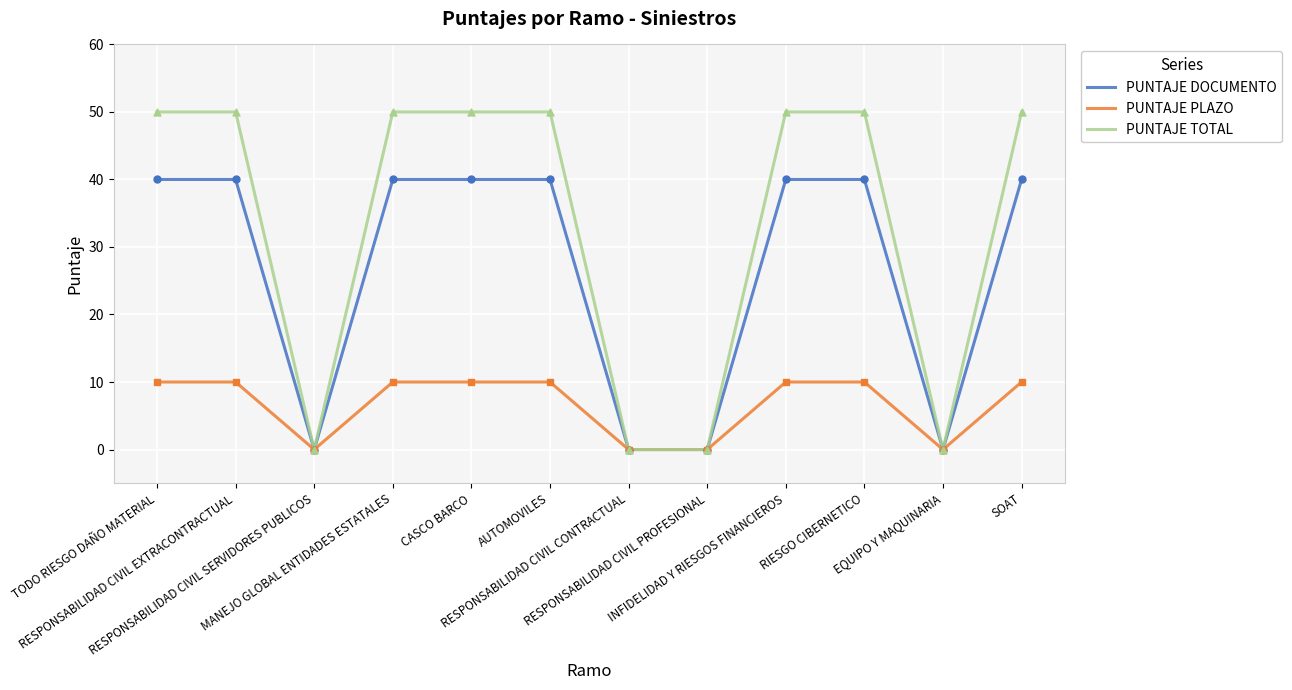

What is the total value across all series at MANEJO GLOBAL ENTIDADES ESTATALES?

100